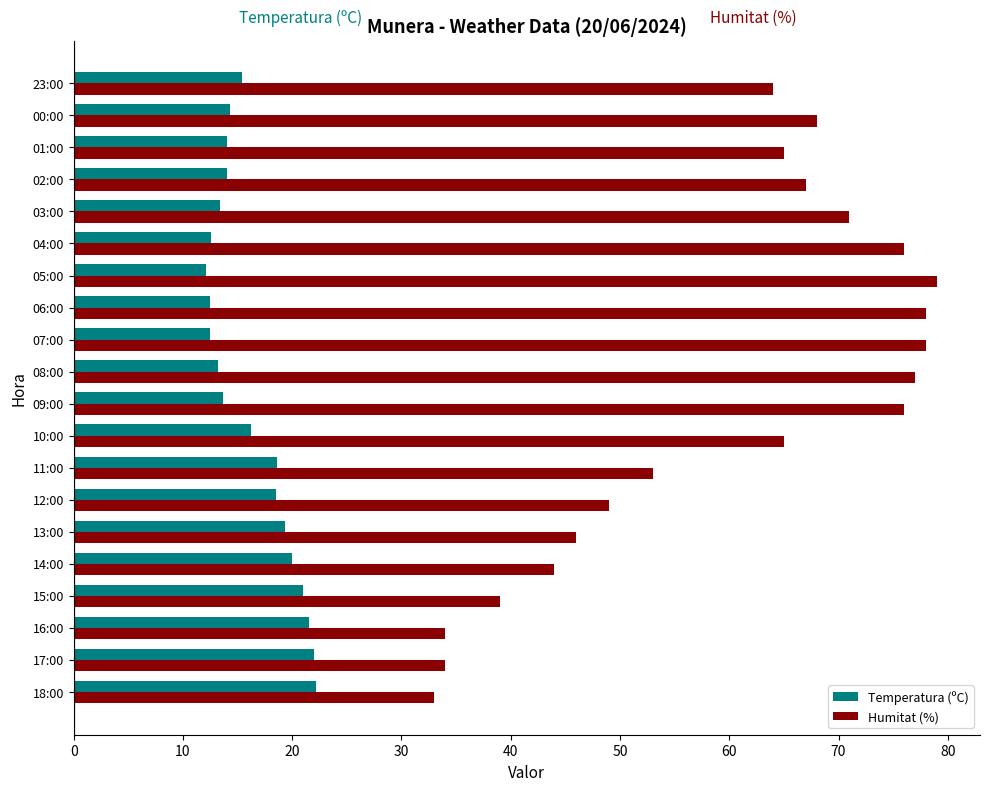

At which label is Humitat (%) closest to 56?

11:00